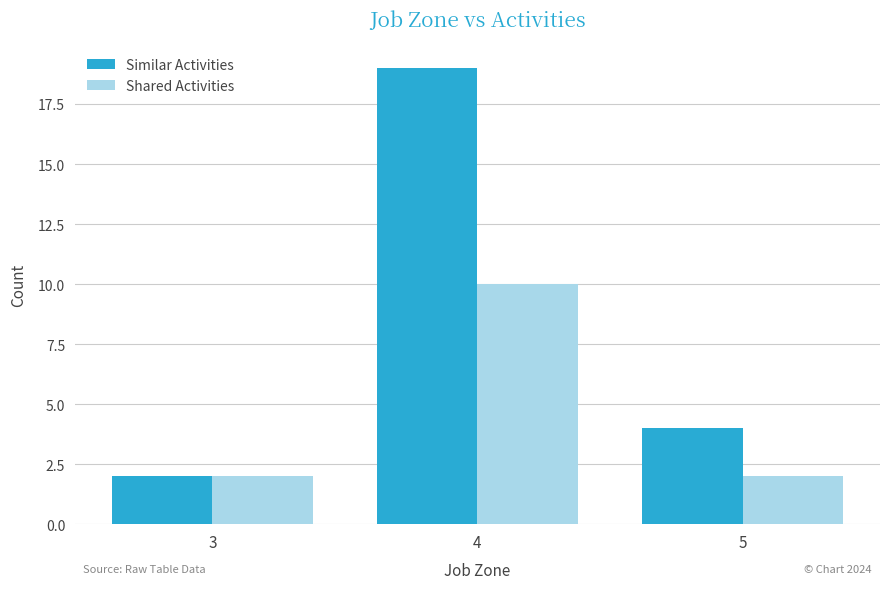

Reading left to right, extract all data points from this chart.

Similar Activities: 3=2	4=19	5=4
Shared Activities: 3=2	4=10	5=2